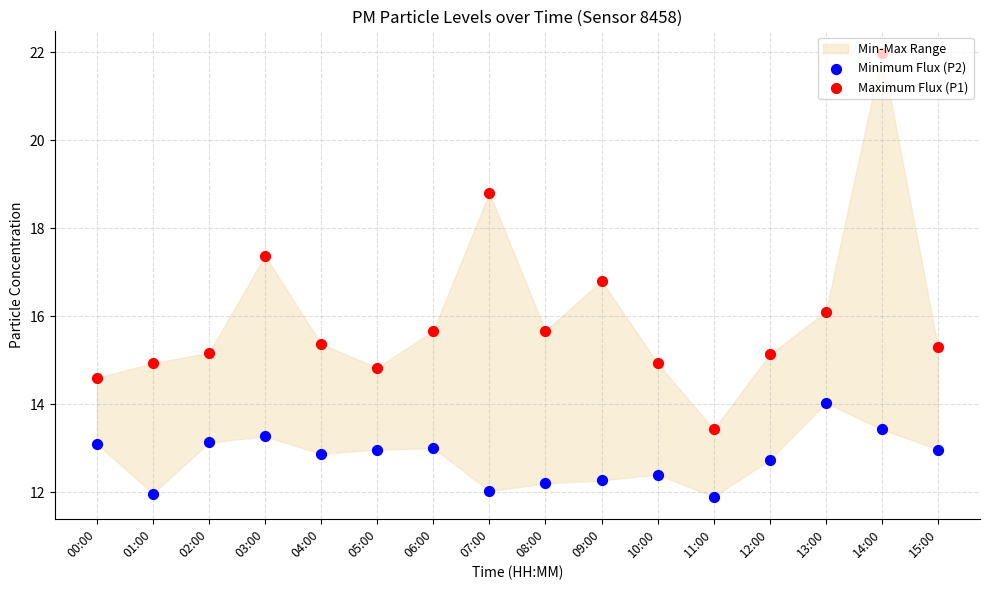

Is the value of Minimum Flux (P2) at 00:00 greater than the value of Maximum Flux (P1) at 04:00?

No